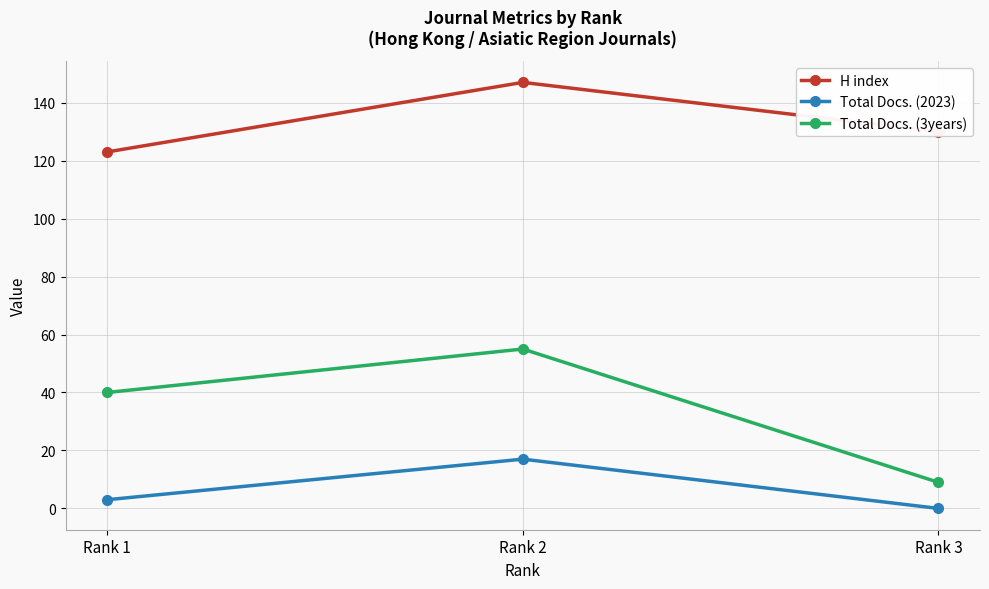

Reading left to right, extract all data points from this chart.

H index: Rank 1=123	Rank 2=147	Rank 3=130
Total Docs. (2023): Rank 1=3	Rank 2=17	Rank 3=0
Total Docs. (3years): Rank 1=40	Rank 2=55	Rank 3=9